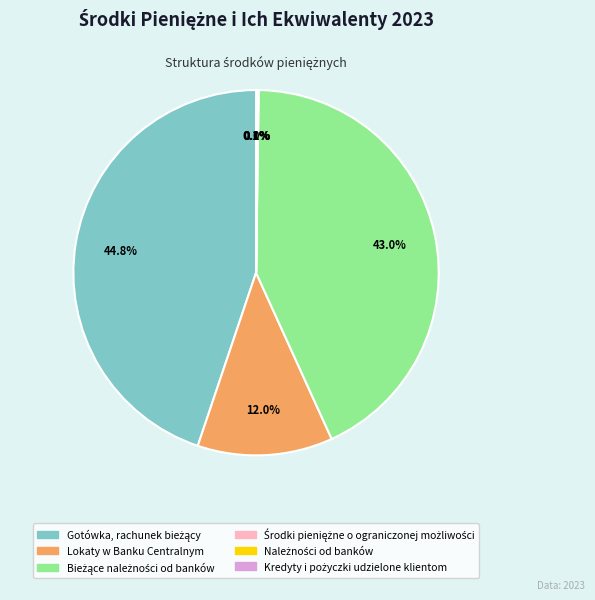

Does any single category account for the majority?

No